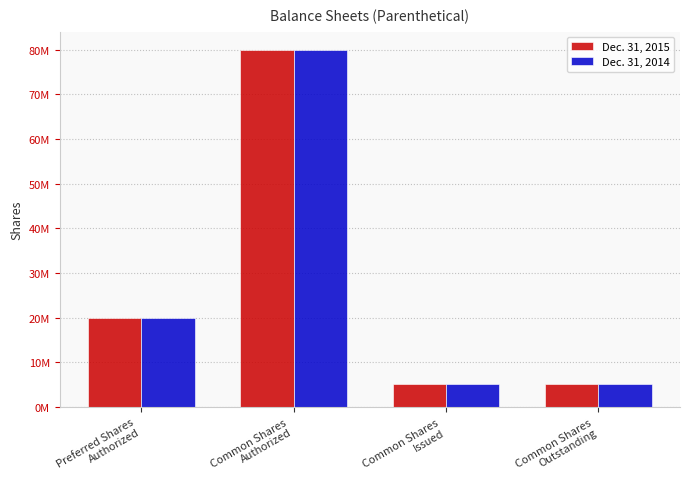

Are the bars horizontal?

No